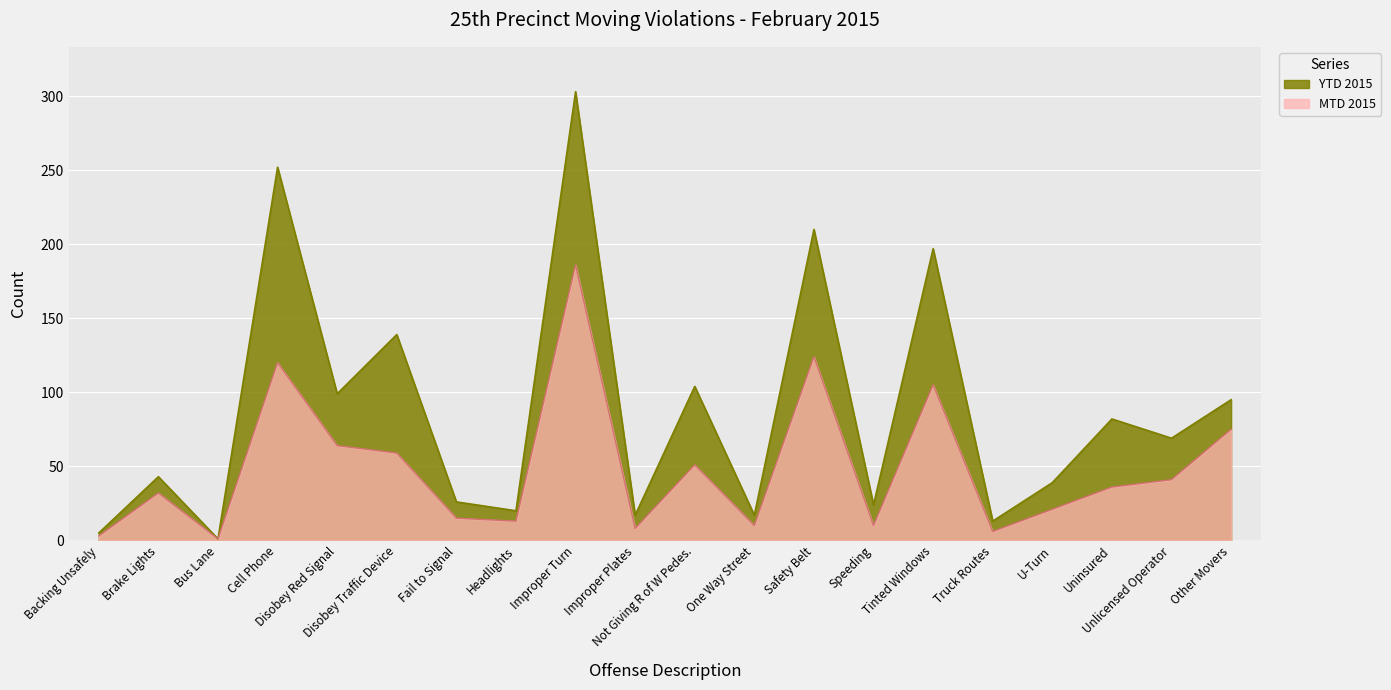

What is the label of the 9th point from the left?

Improper Turn